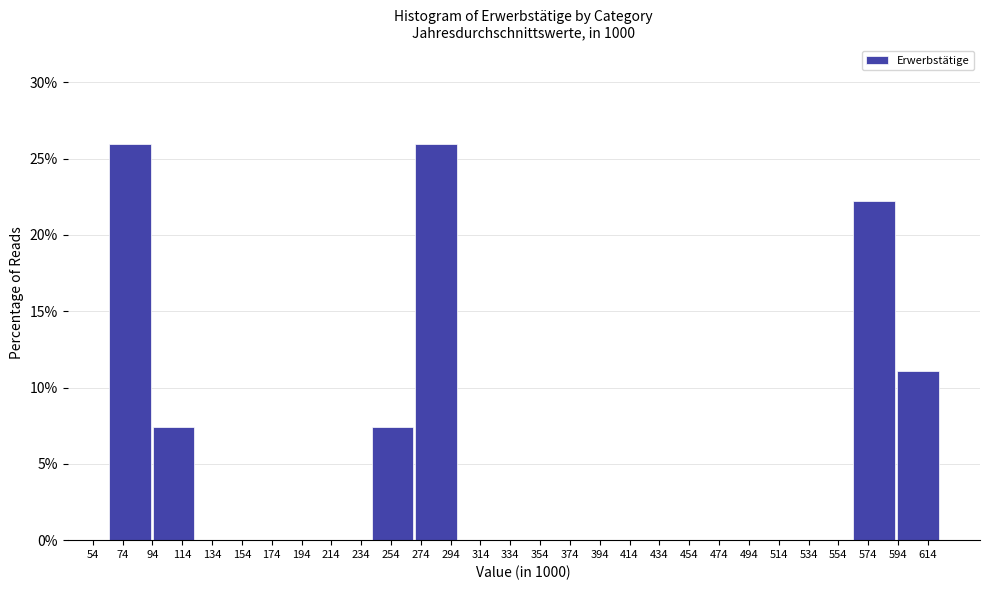

What is the height of the bar covering 270 to 300 on the x-axis? Neither the bar edges nor the heights are printed on the chart, so give them approximately, as read against the axes.

26.0